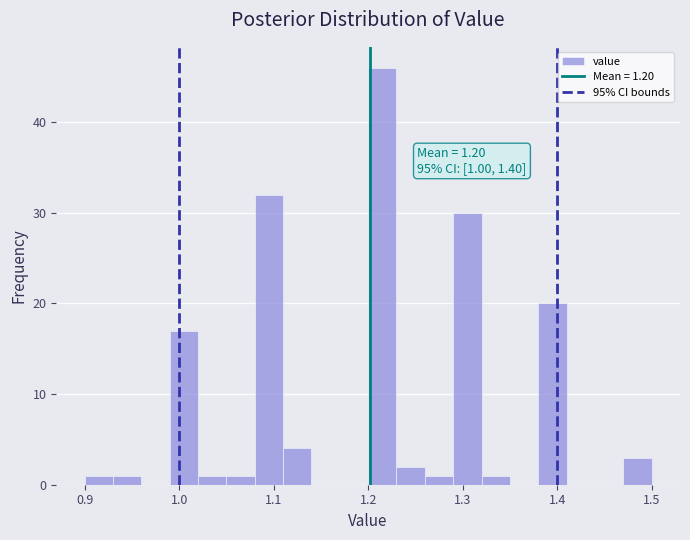

Read against the x-axis, roughly where is the centre of the tallest bar?

1.22